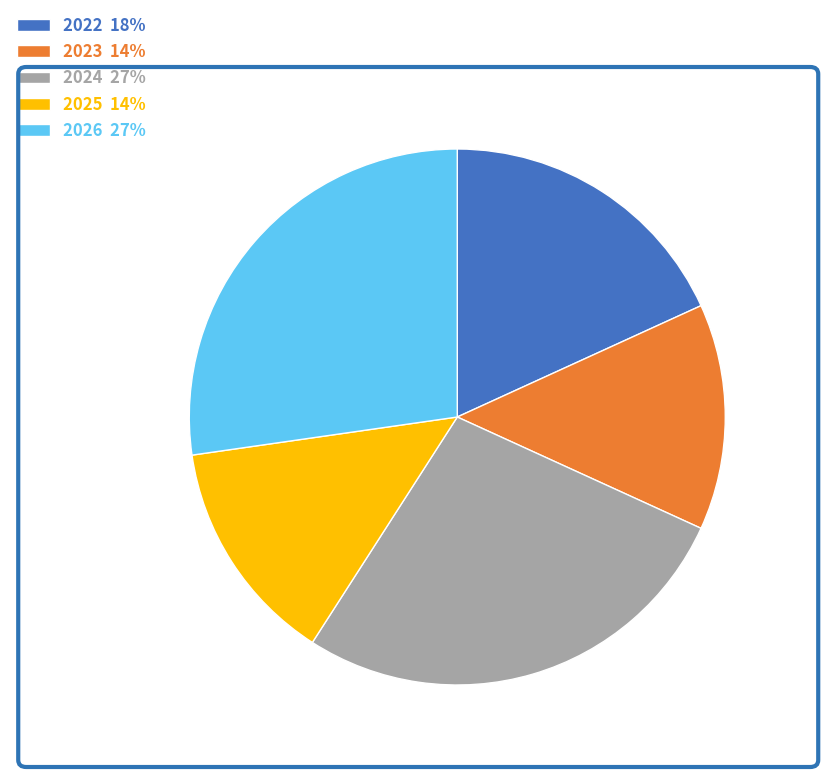

Approximately how many times larger is the value at 2026 27% compared to 2024 27%?

1.0